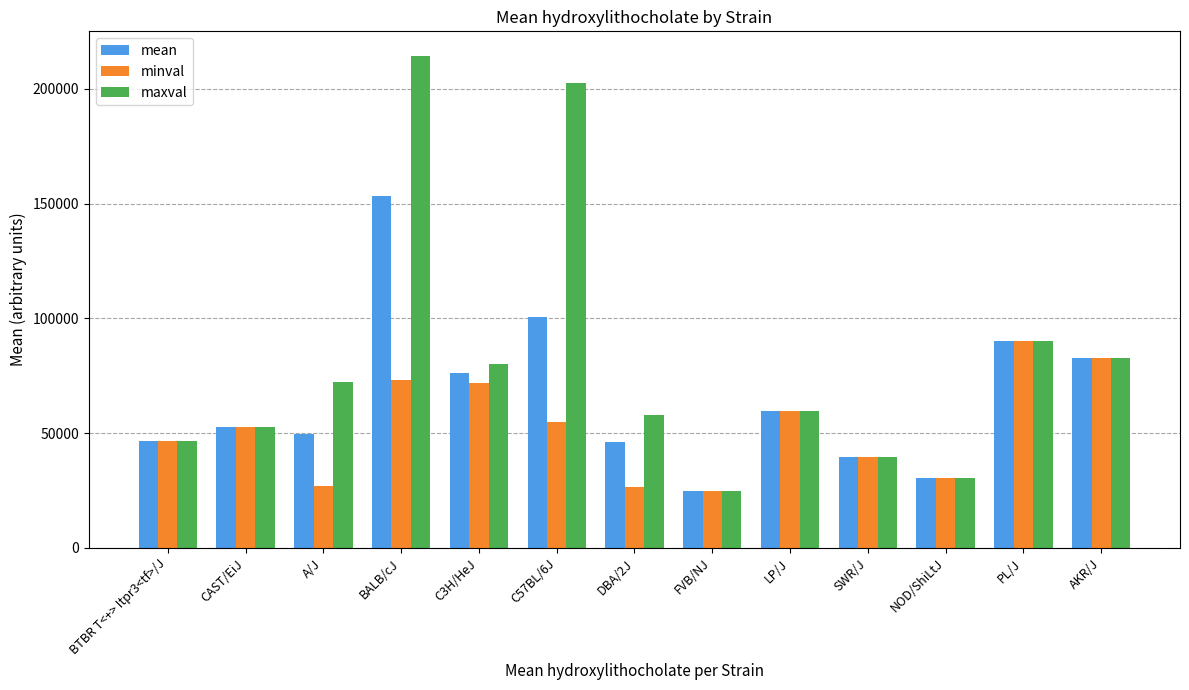

How many groups of bars are there?

13